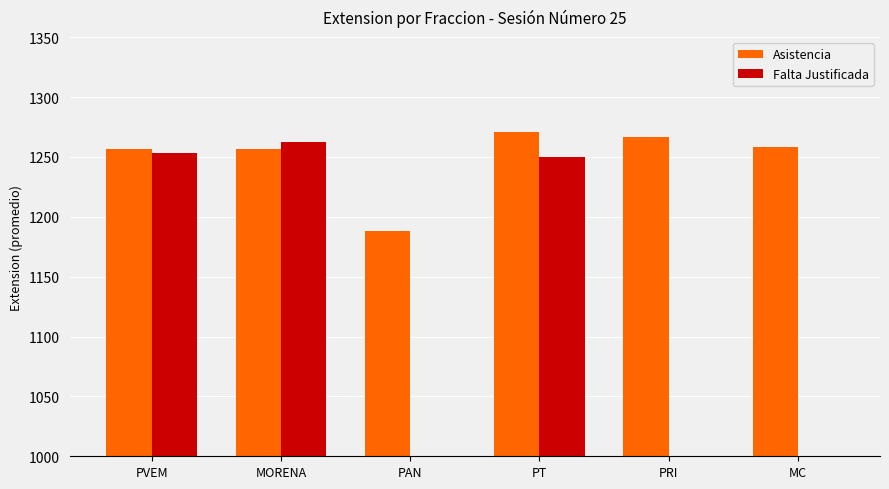

Count the number of categories in the chart.

6